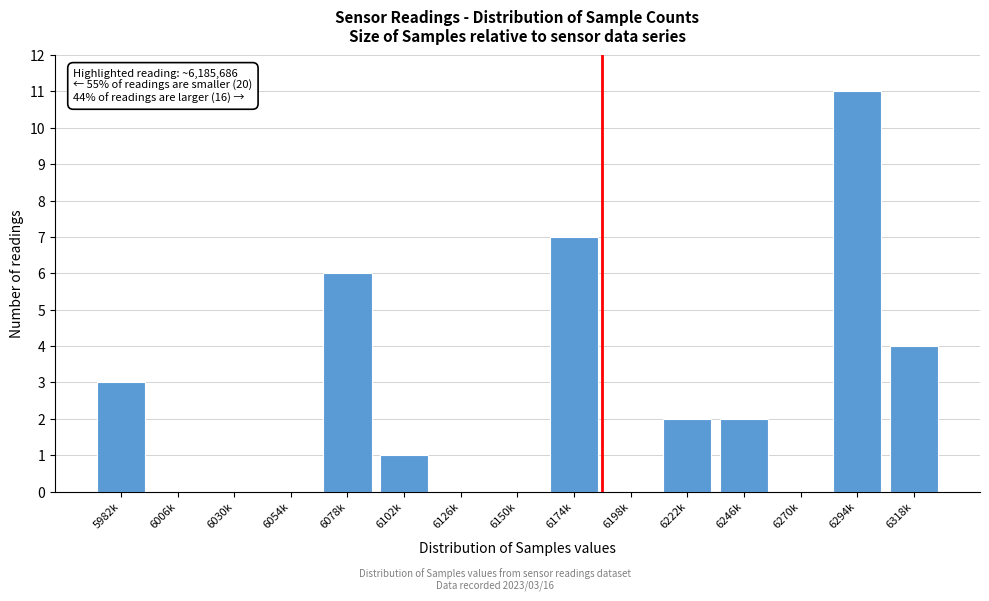

Reading left to right, list all the values displayed in this chart.

5982k=3	6006k=0	6030k=0	6054k=0	6078k=6	6102k=1	6126k=0	6150k=0	6174k=7	6198k=0	6222k=2	6246k=2	6270k=0	6294k=11	6318k=4